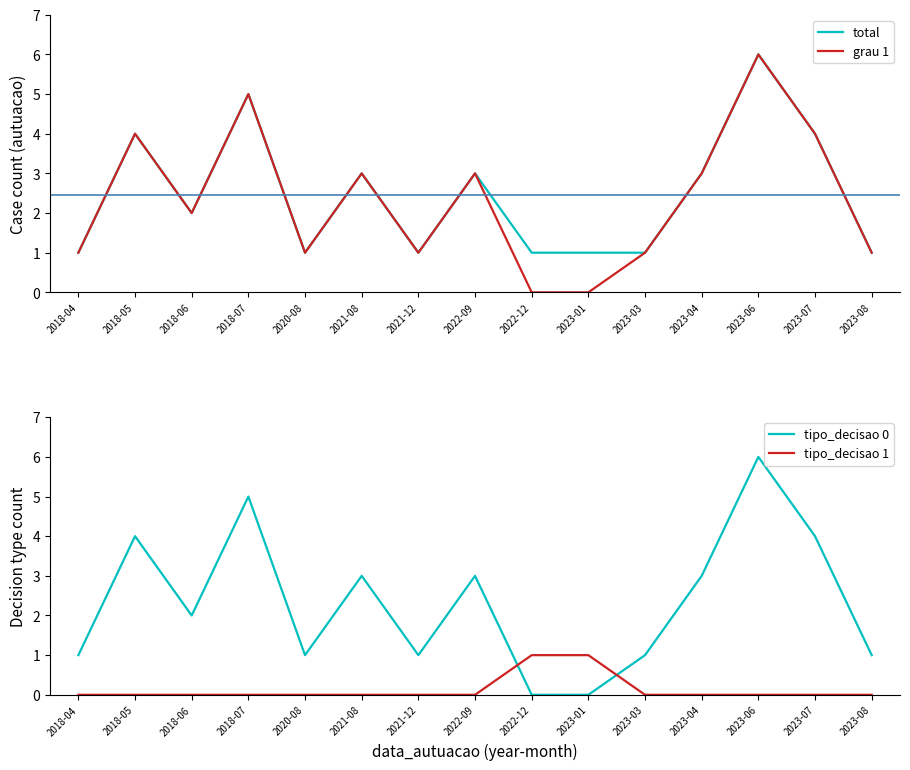

What is the difference between the highest and lowest values at 2018-04?

1